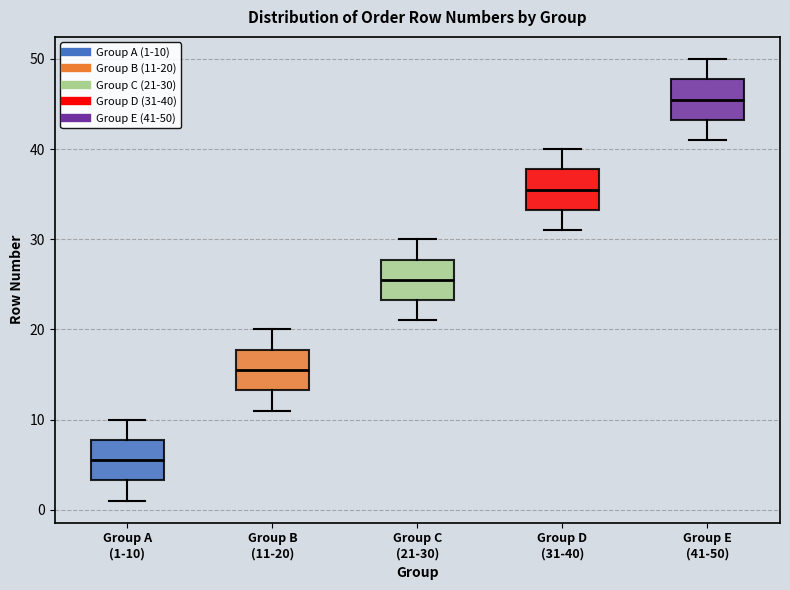

Which box's median line is the highest?

Group E (41-50)